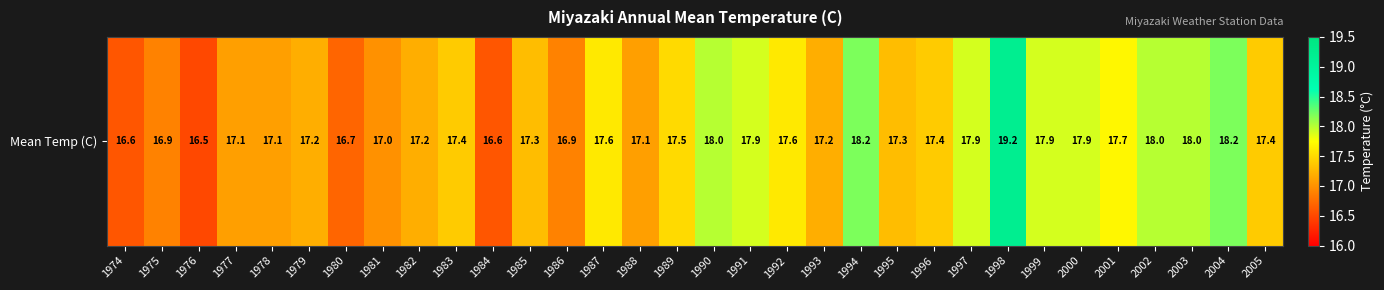

Reading right to left, transcribe all the data shown in this chart.

17.4	18.2	18.0	18.0	17.7	17.9	17.9	19.2	17.9	17.4	17.3	18.2	17.2	17.6	17.9	18.0	17.5	17.1	17.6	16.9	17.3	16.6	17.4	17.2	17.0	16.7	17.2	17.1	17.1	16.5	16.9	16.6